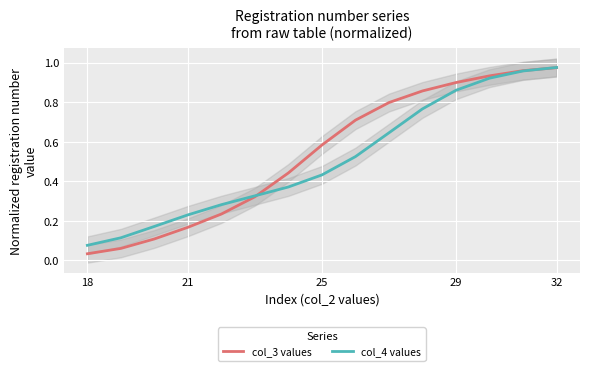

How many series are shown in this chart?

2